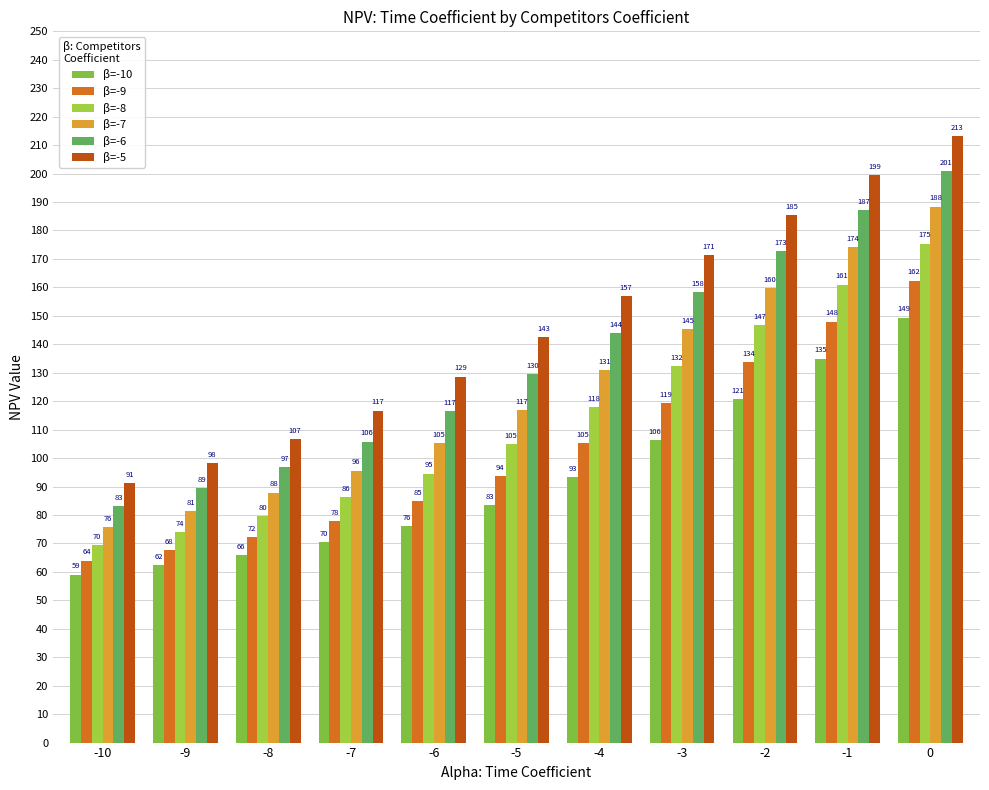

Are the bars grouped side by side (vs. stacked)?

Yes